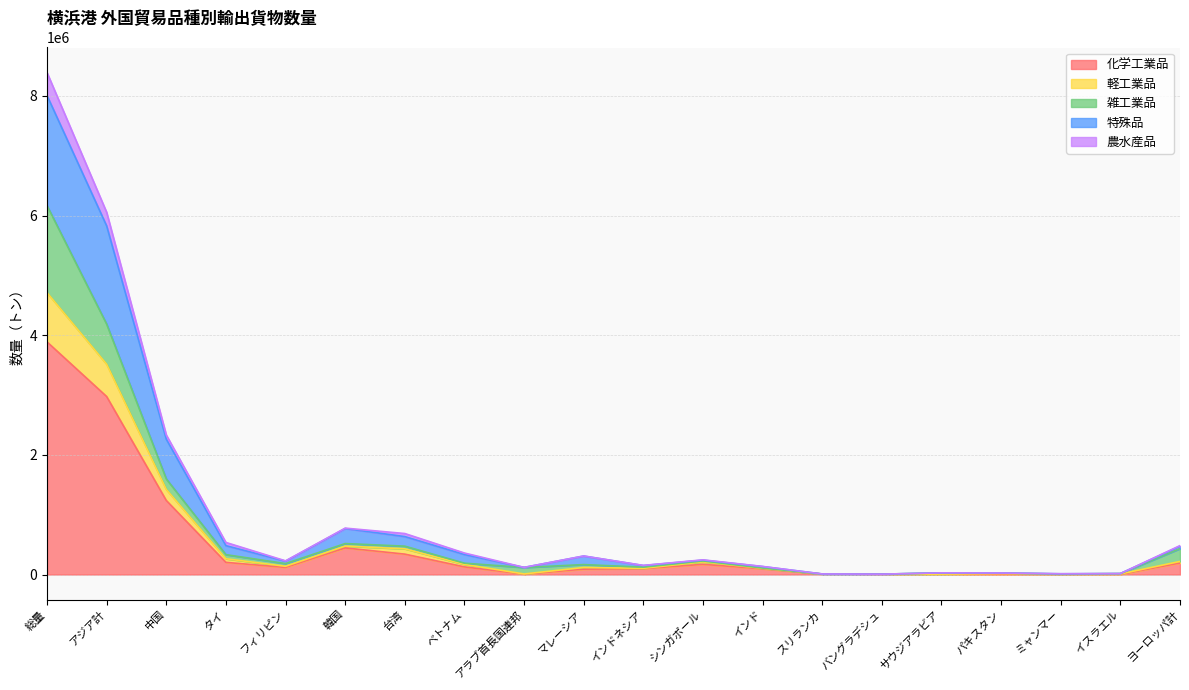

Does the chart have visible grid lines?

Yes